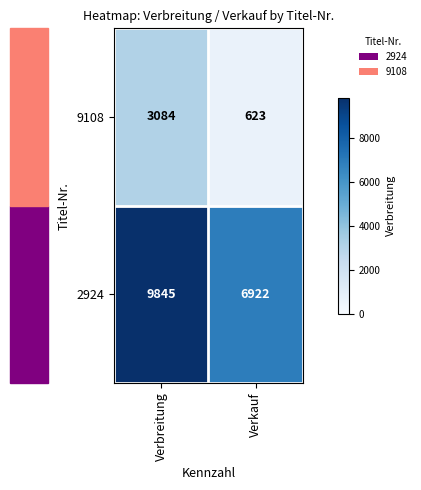

List the series in order of their peak value, highest first.

2924, 9108